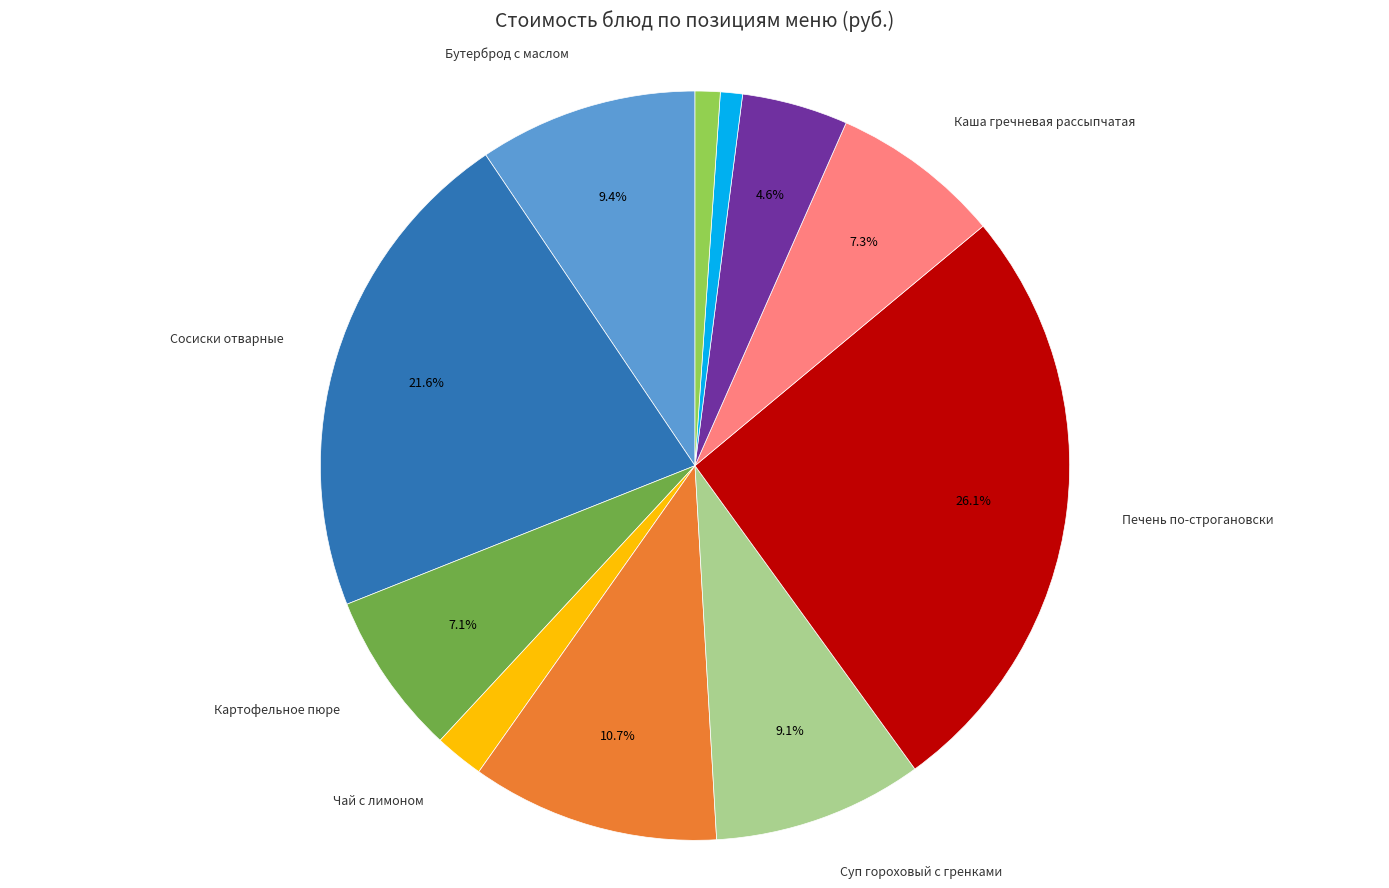

Is there a majority slice in this chart?

No